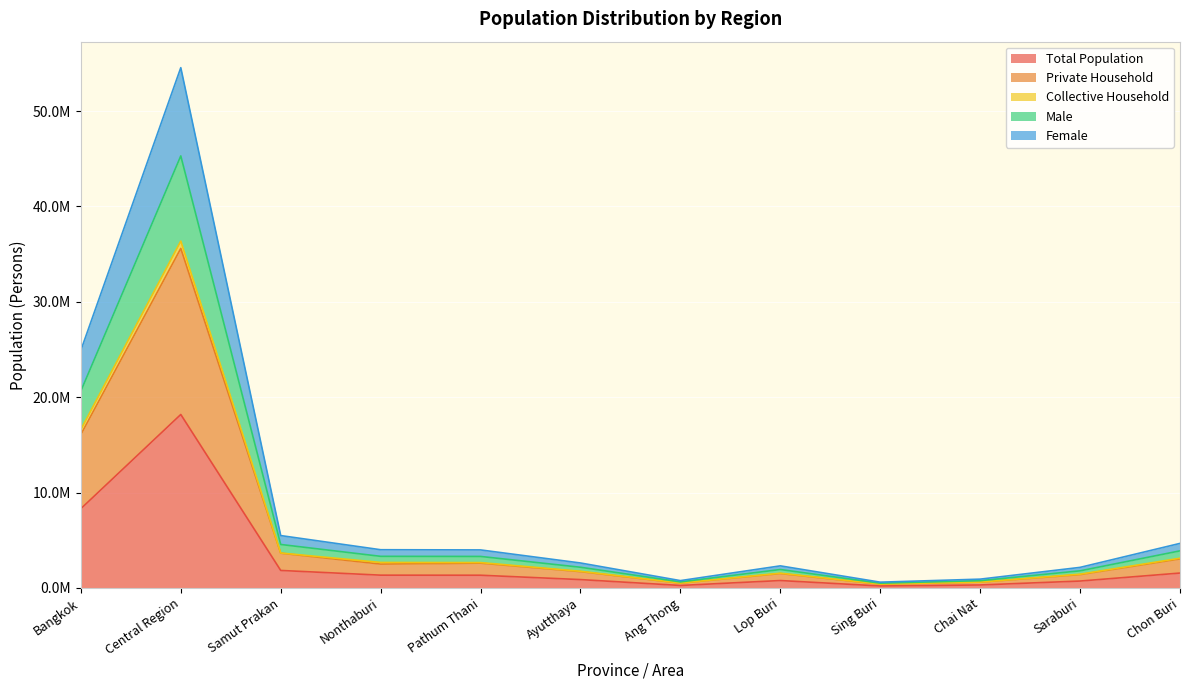

What is the smallest value displayed?

199982